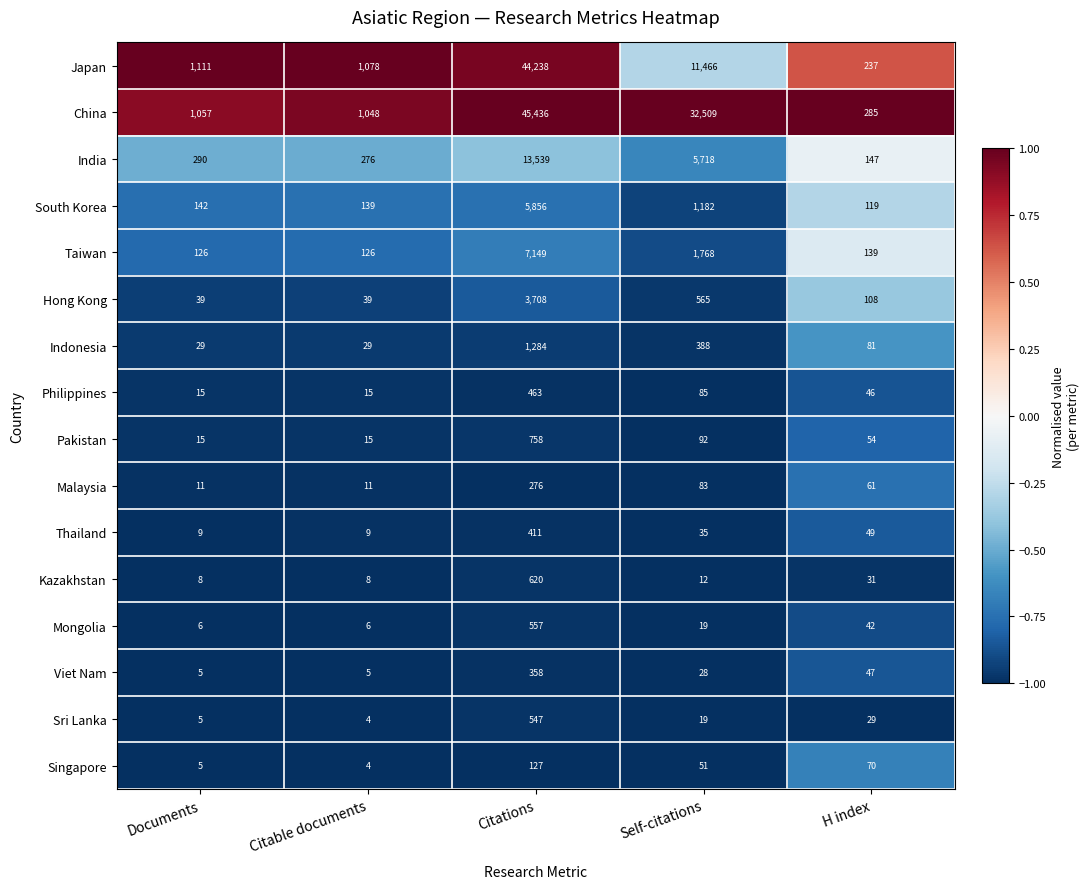

Which series has the widest spread of values?

China